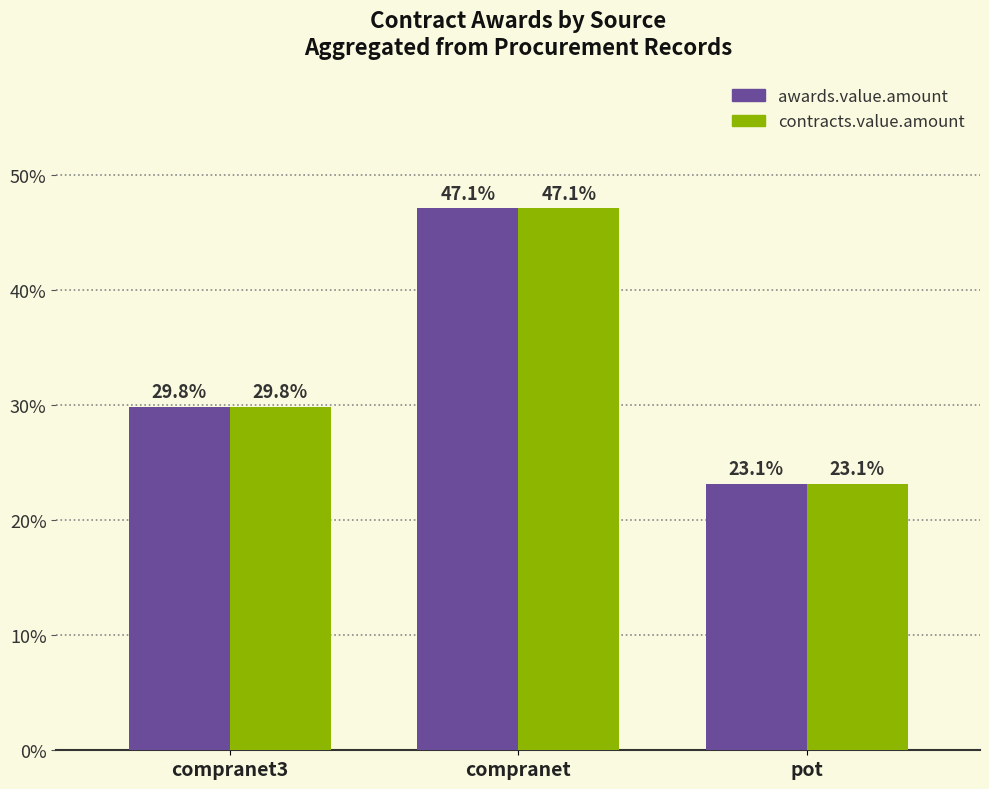

What is the average value of the contracts.value.amount series?

33.3